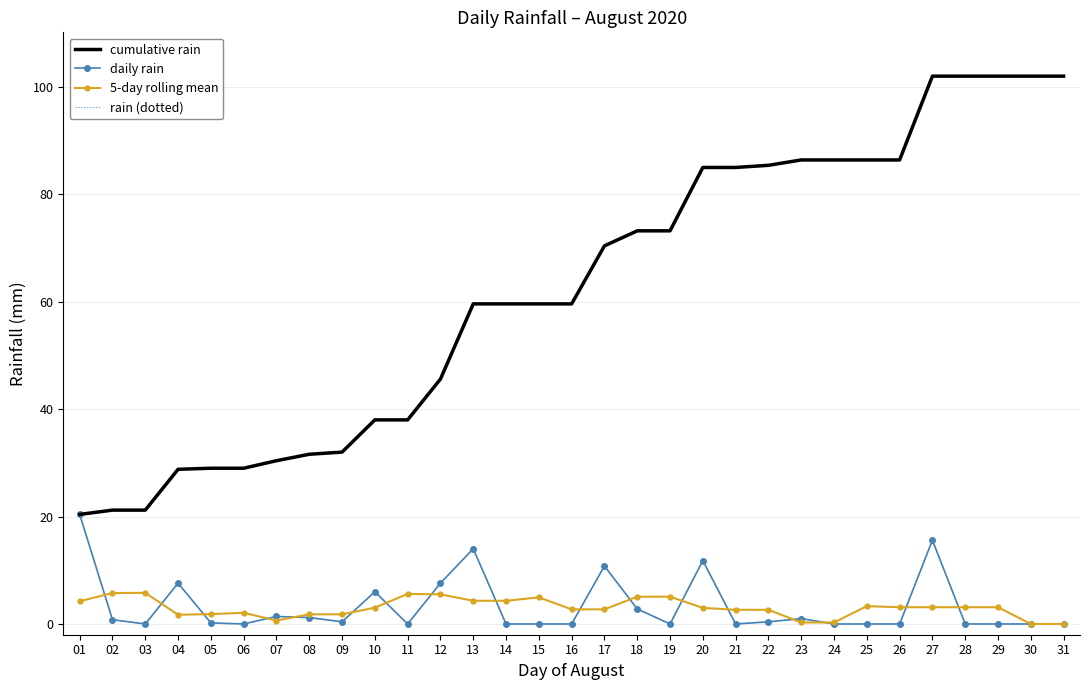

What is the spread (max minus min) of values at 08?

30.4